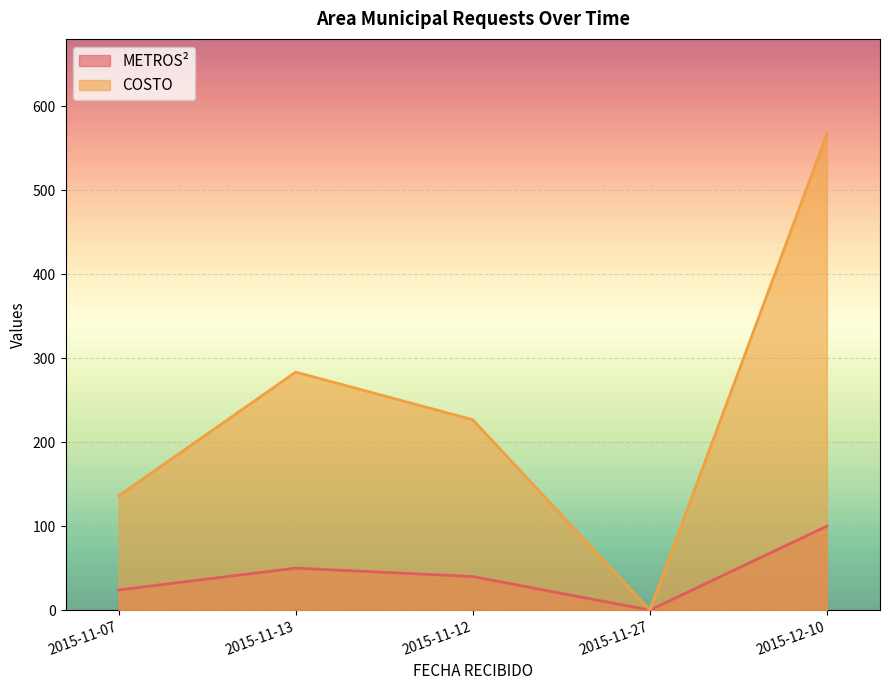

How many data points does each series have?

5